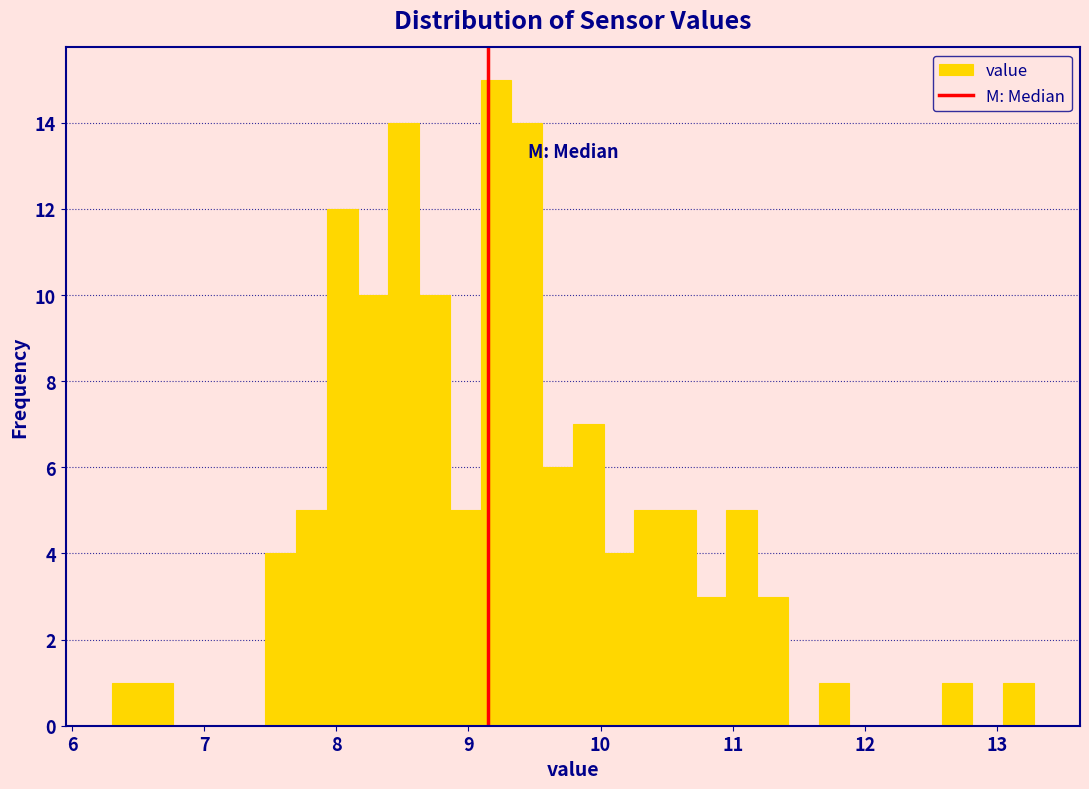

Around what value on the x-axis is the tallest bar? Give the approximate position of its centre, as read against the axis.

9.2